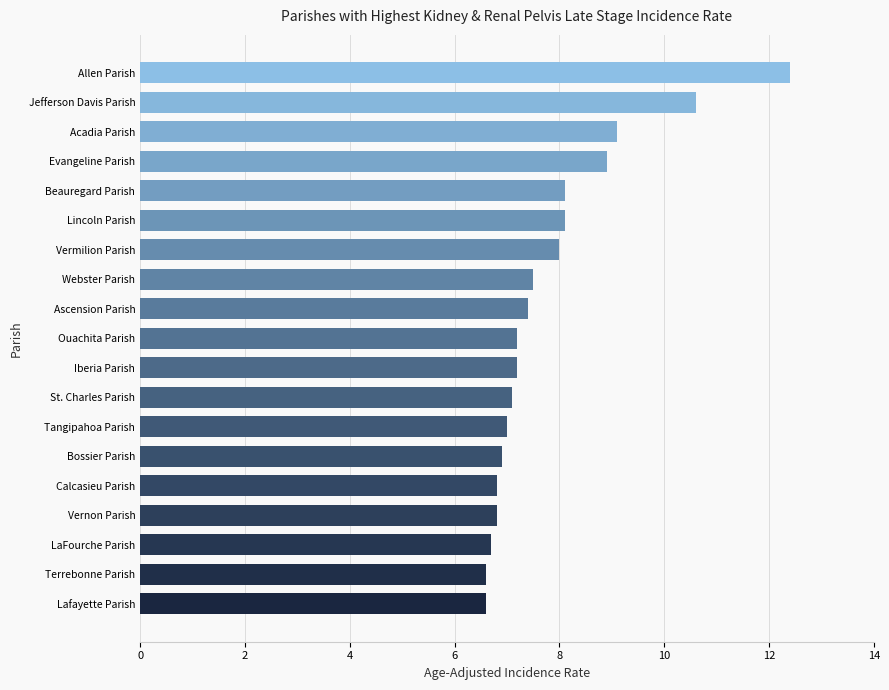

Reading bottom to top, list all the values displayed in this chart.

Lafayette Parish=6.6	Terrebonne Parish=6.6	LaFourche Parish=6.7	Vernon Parish=6.8	Calcasieu Parish=6.8	Bossier Parish=6.9	Tangipahoa Parish=7.0	St. Charles Parish=7.1	Iberia Parish=7.2	Ouachita Parish=7.2	Ascension Parish=7.4	Webster Parish=7.5	Vermilion Parish=8.0	Lincoln Parish=8.1	Beauregard Parish=8.1	Evangeline Parish=8.9	Acadia Parish=9.1	Jefferson Davis Parish=10.6	Allen Parish=12.4